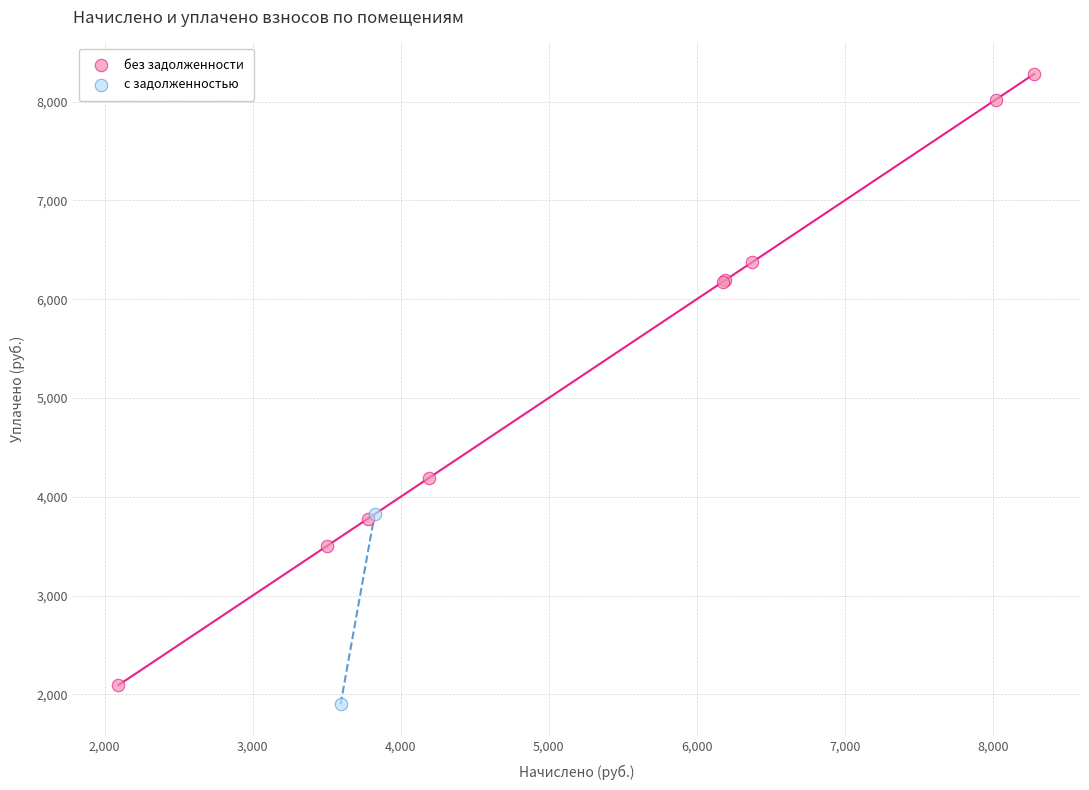

What are all the series names shown in the legend?

без задолженности, с задолженностью